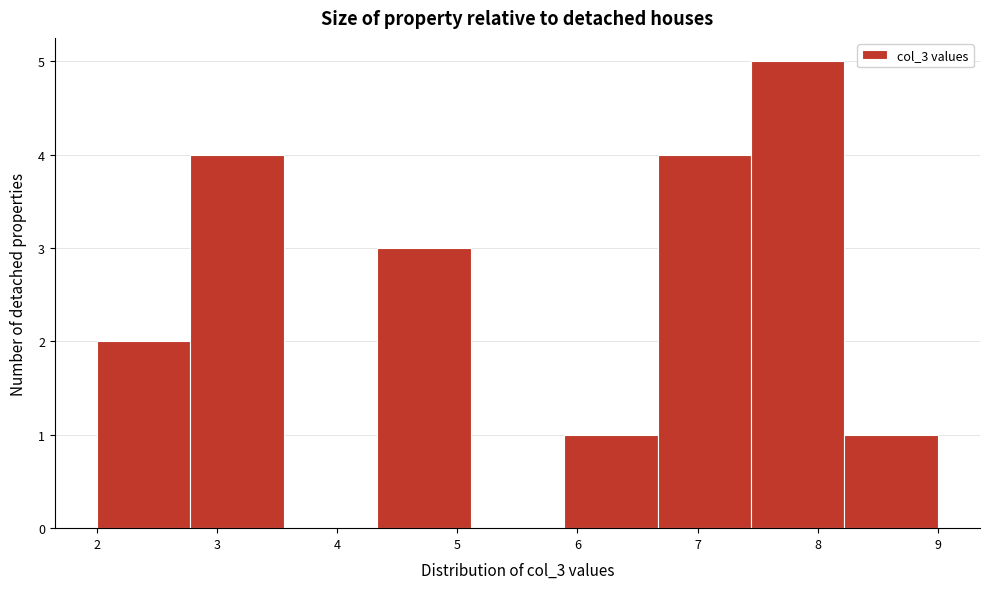

What is the height of the bar covering 5.9 to 6.7 on the x-axis? Neither the bar edges nor the heights are printed on the chart, so give them approximately, as read against the axes.

1